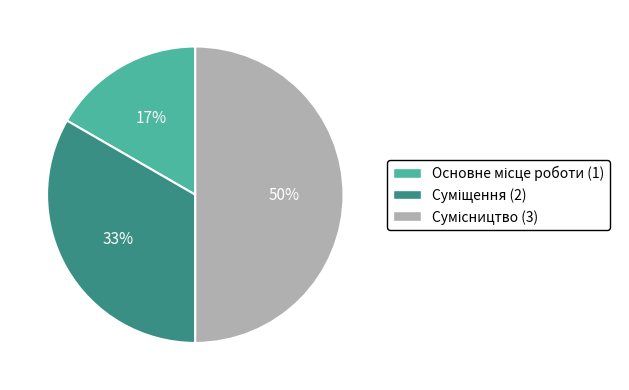

To the nearest percent, what is the difference between the largest and smallest slice percentages?

33%